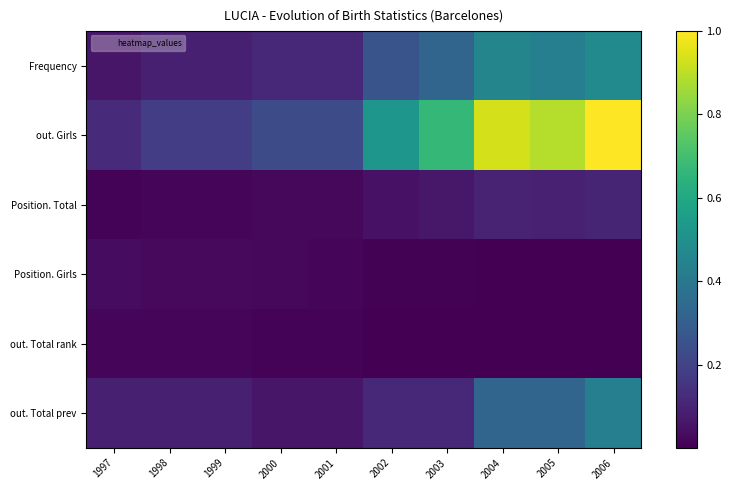

At how many categories does at least one series exceed 0?

10